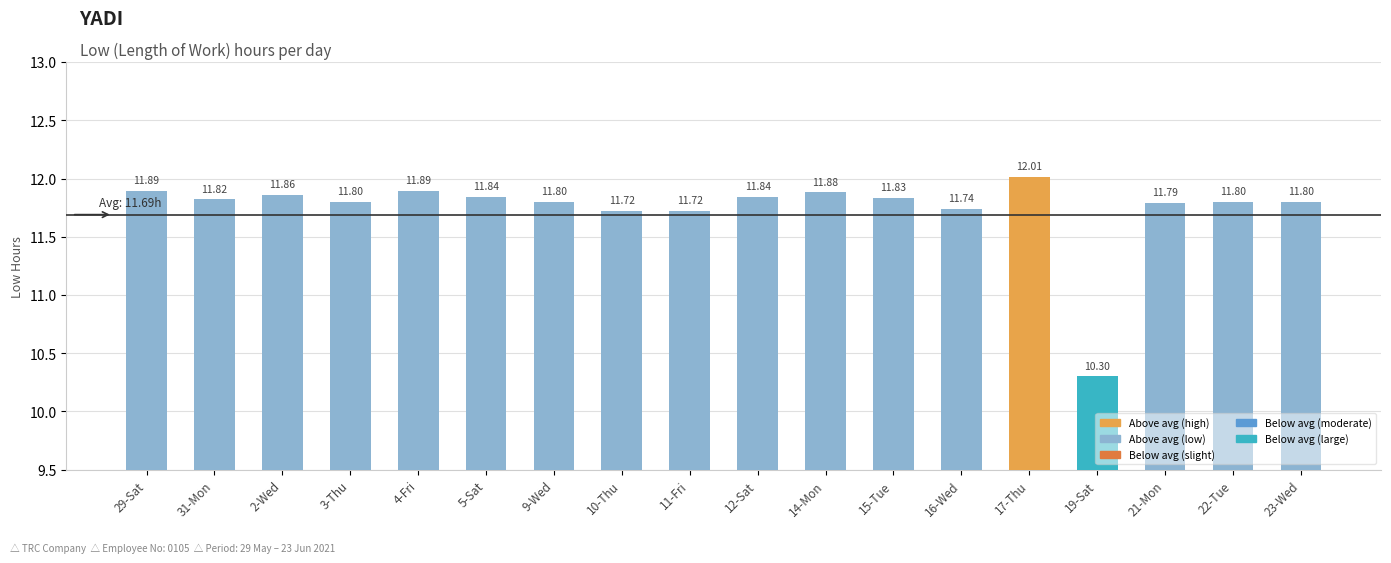

What is the smallest value displayed?

10.3